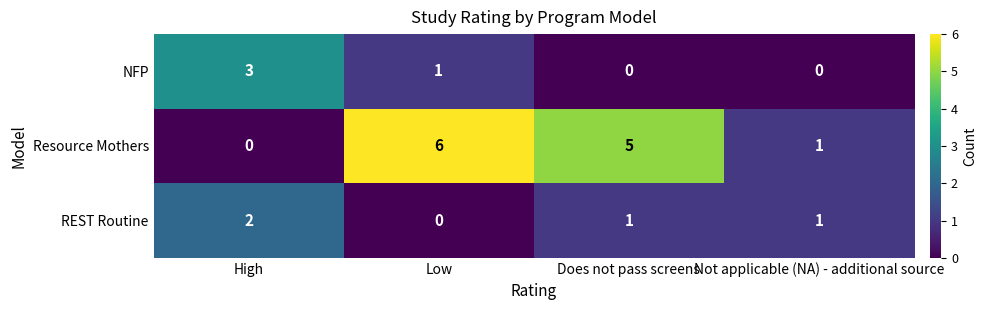

What is the sum of all Resource Mothers values?

12